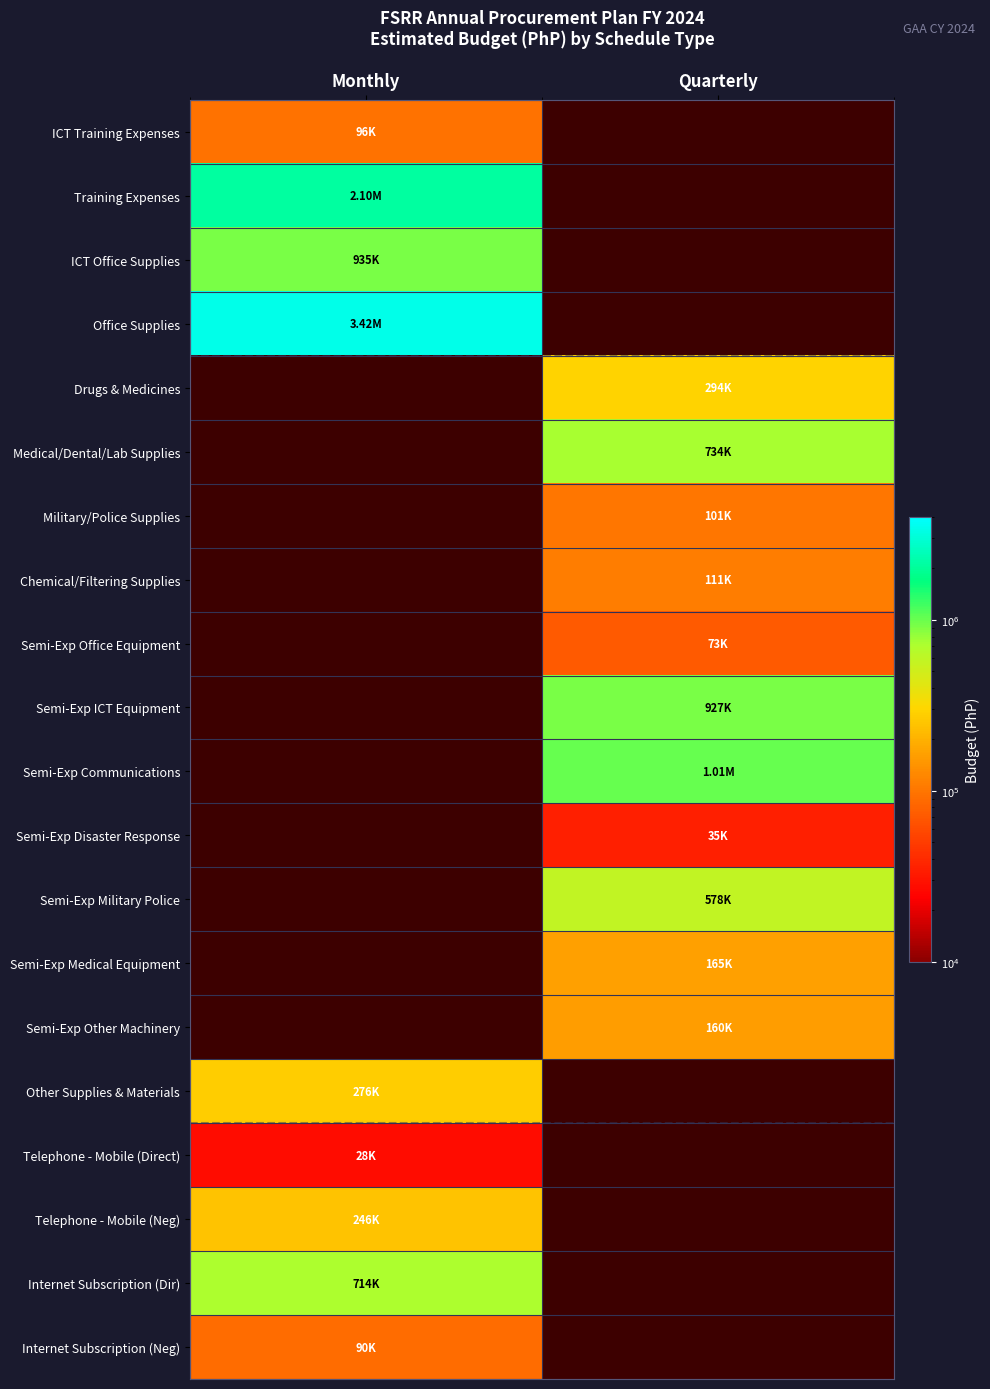

Is the value of ICT Office Supplies at Quarterly greater than the value of Drugs & Medicines at Monthly?

No